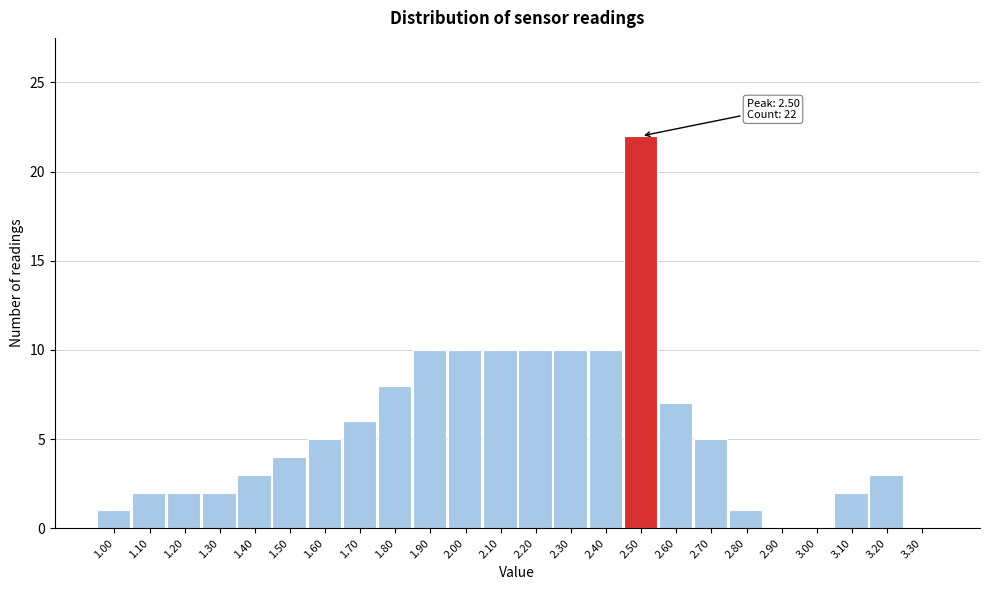

Over which range of the x-axis is the bar tallest?

2.45 to 2.55